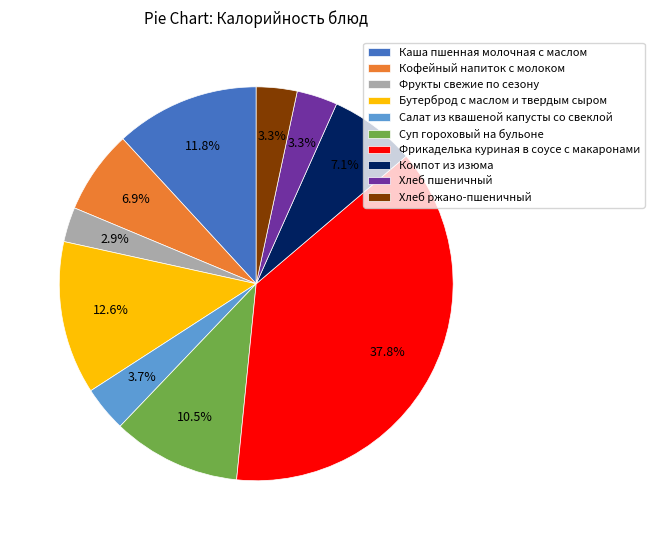

Does Хлеб ржано-пшеничный account for over 50% of the chart?

No